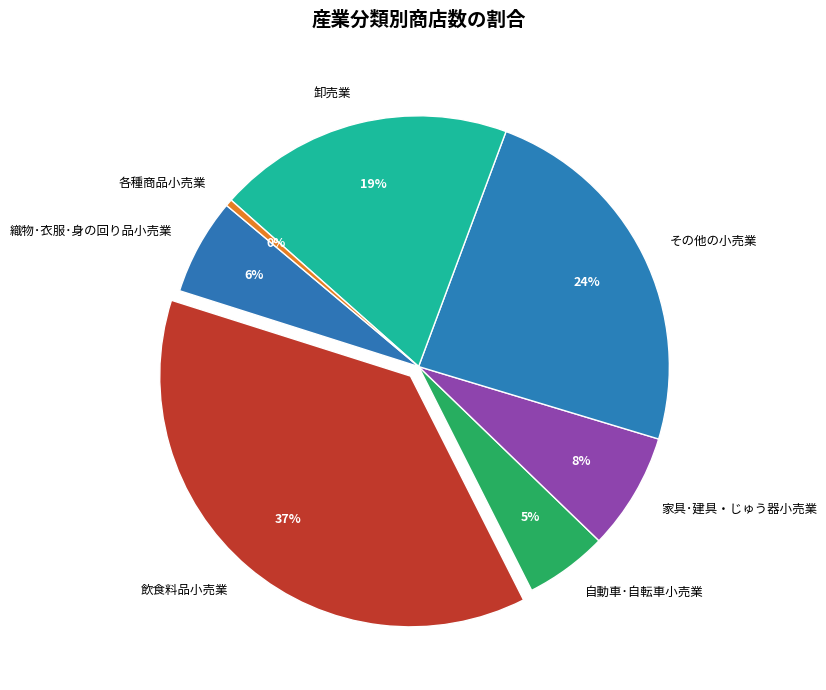

The 家具･建具・じゅう器小売業 slice represents 14% of the pie. True or false?

False